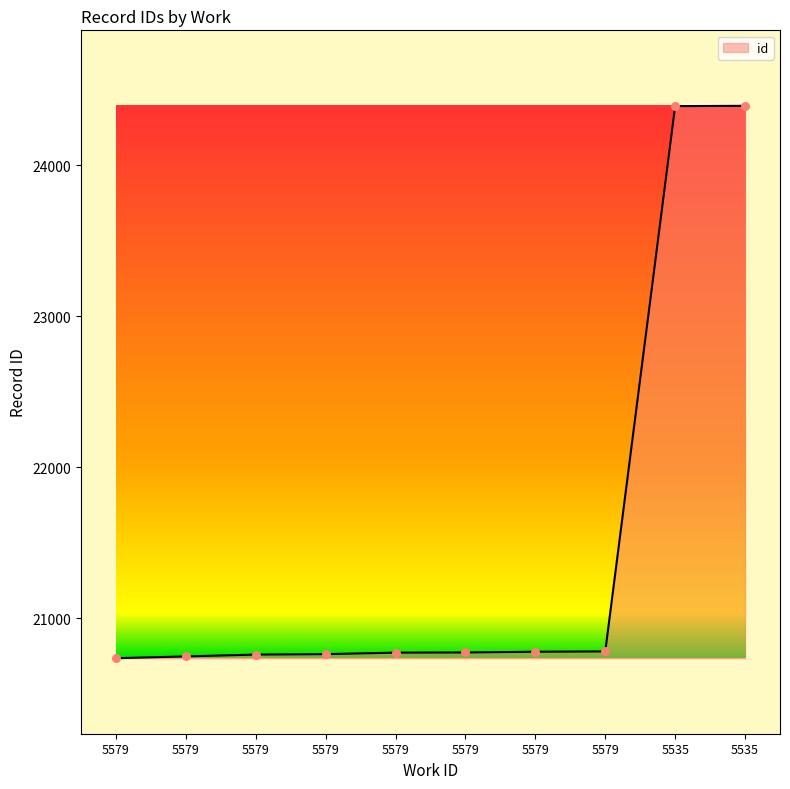

Does the chart have visible grid lines?

No